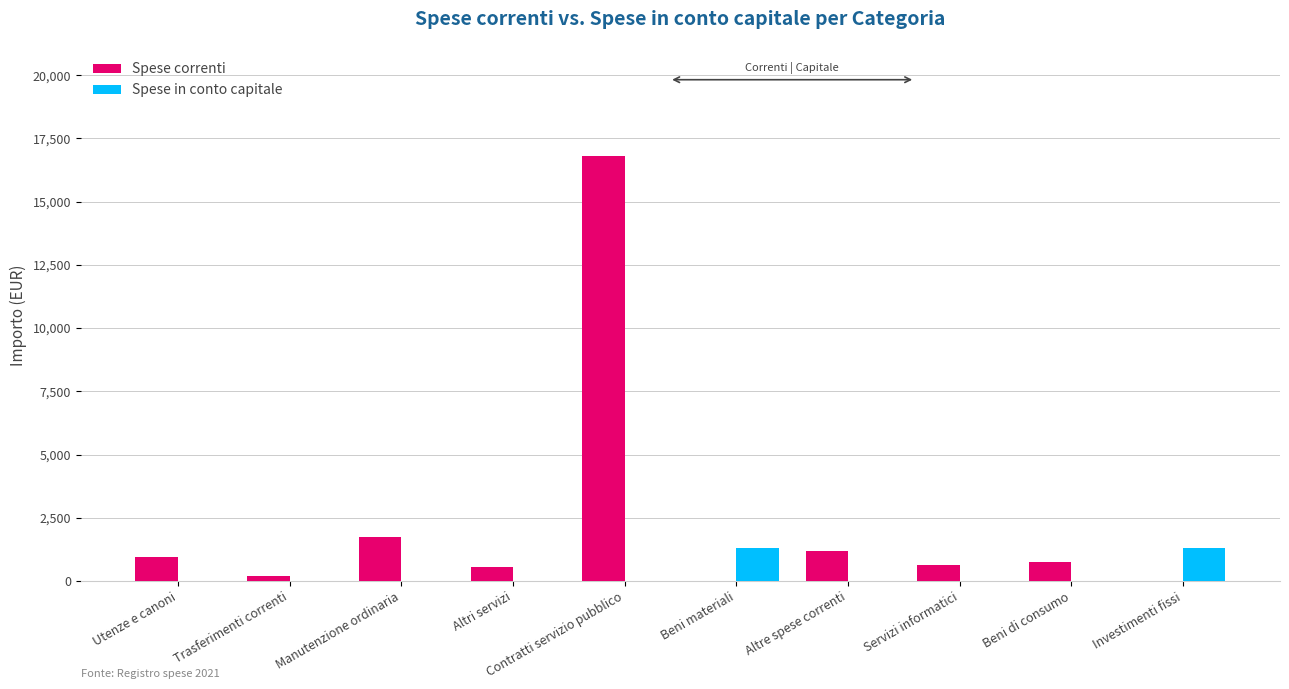

What is the highest value of the Spese correnti series?

16798.5